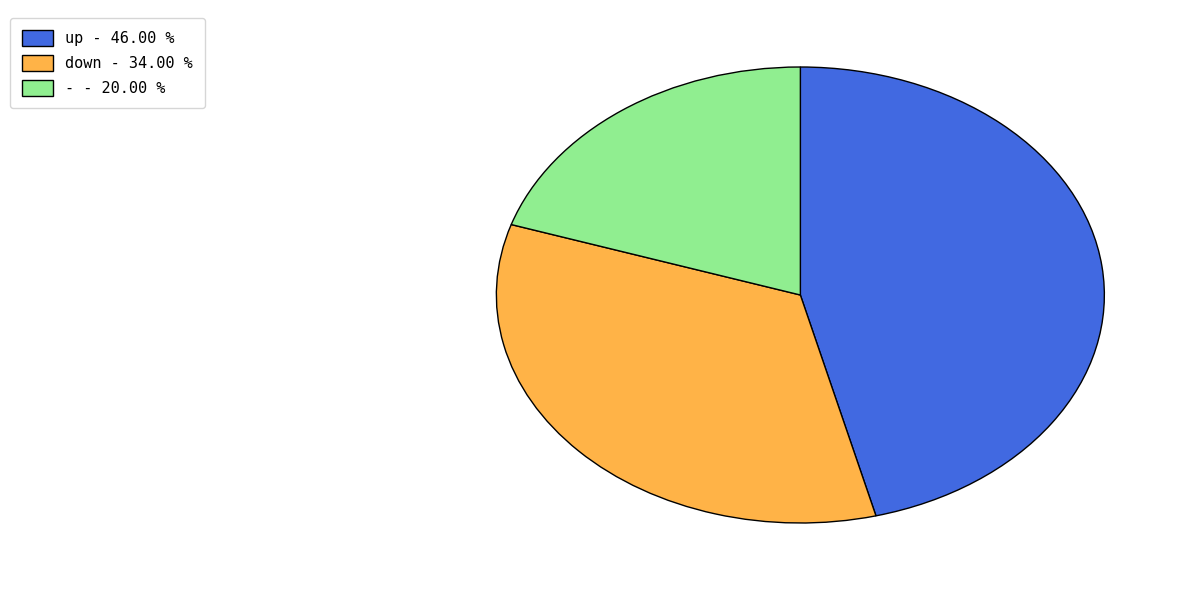

Which slice is the largest?

up